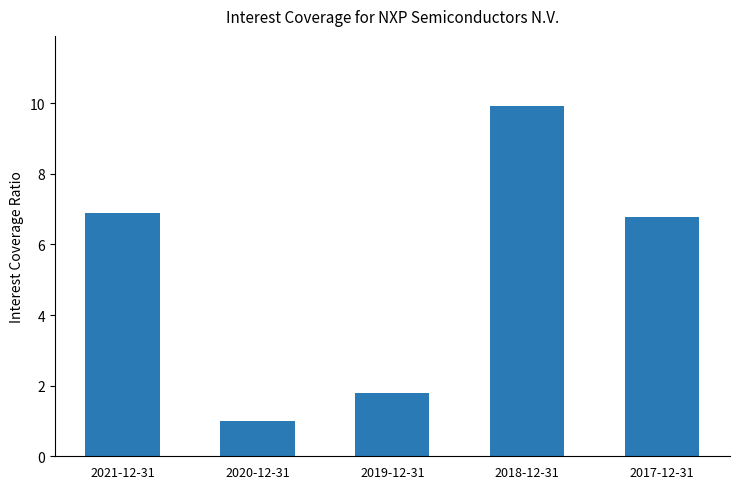

How many data points are less than 6?

2